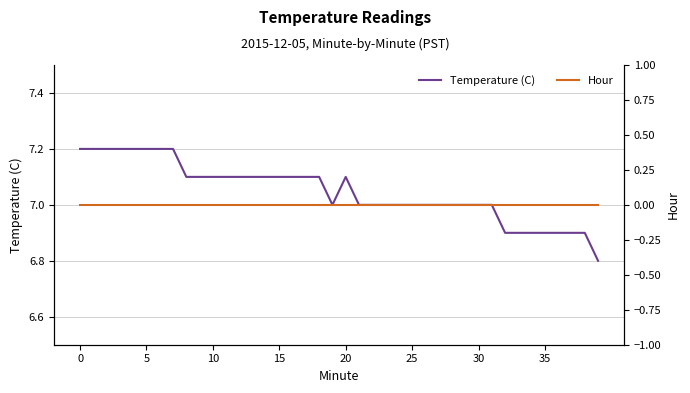

True or false: Hour has more than 1 points higher than both neighbors.

False